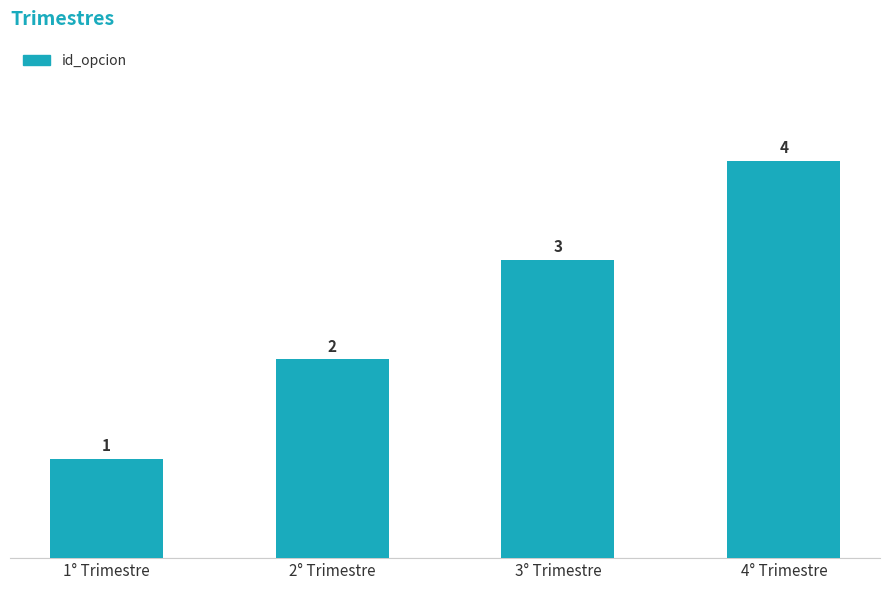

Rank the categories by value from highest to lowest.

4° Trimestre, 3° Trimestre, 2° Trimestre, 1° Trimestre